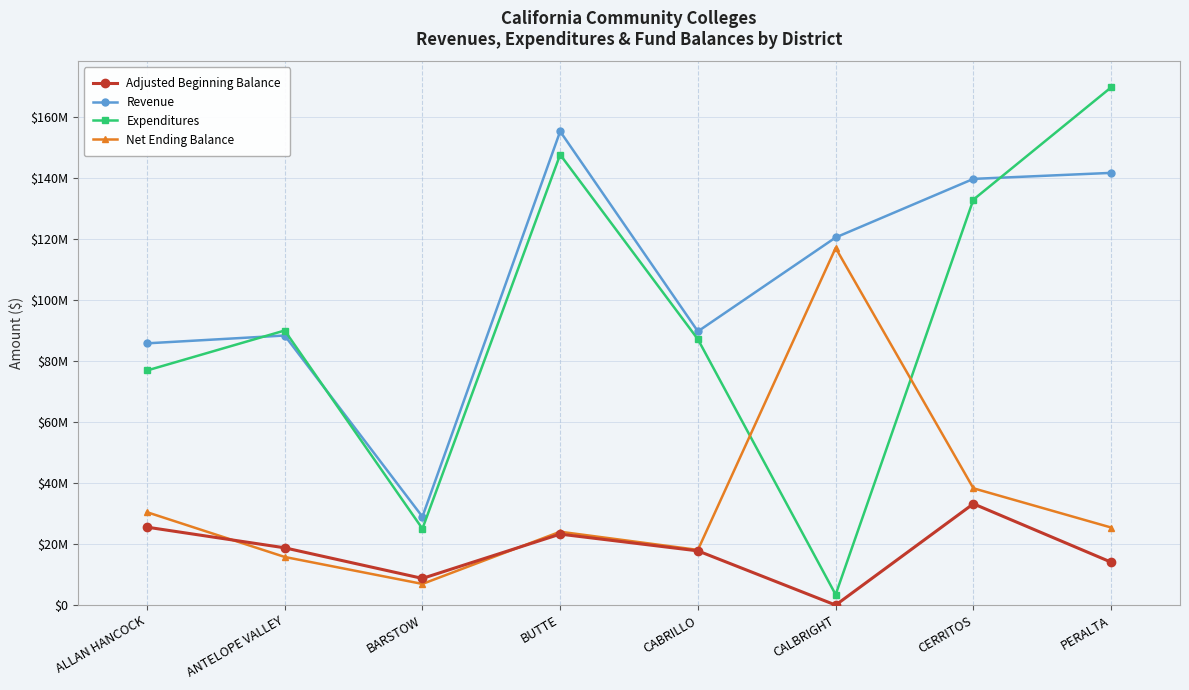

Rank the categories by Revenue value from highest to lowest.

BUTTE, PERALTA, CERRITOS, CALBRIGHT, CABRILLO, ANTELOPE VALLEY, ALLAN HANCOCK, BARSTOW